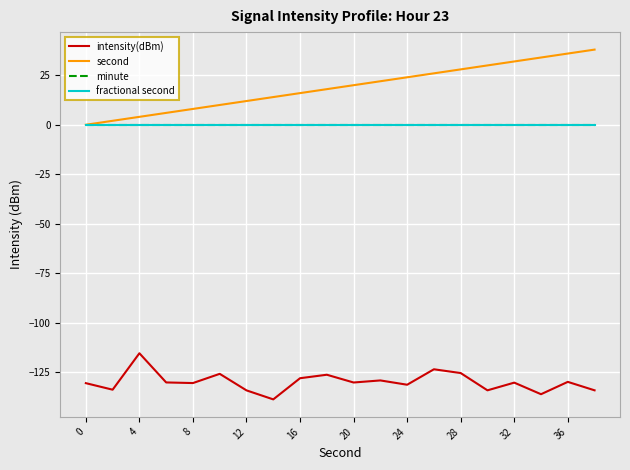

True or false: intensity(dBm) has more than 2 interior local peaks.

True